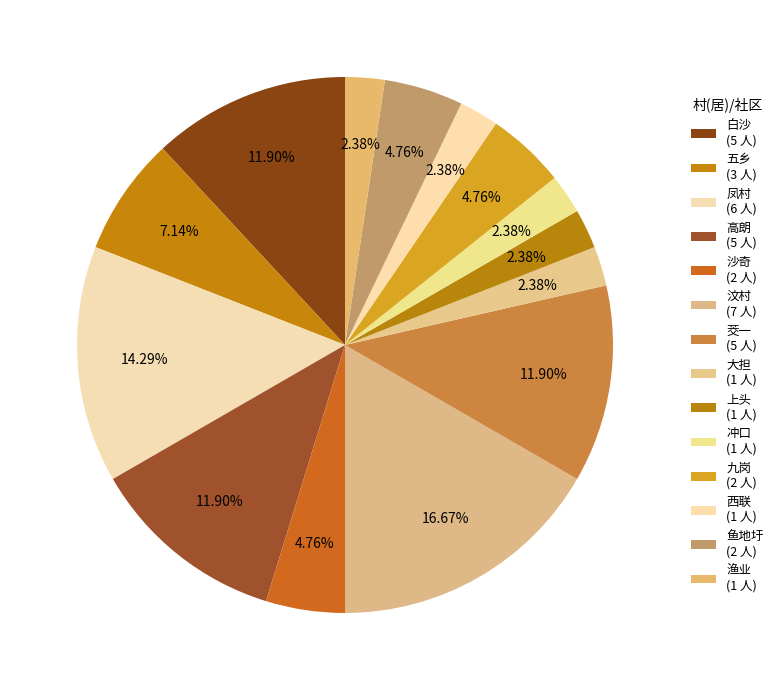

What percentage is NOT represented by 汶村?

83.3%